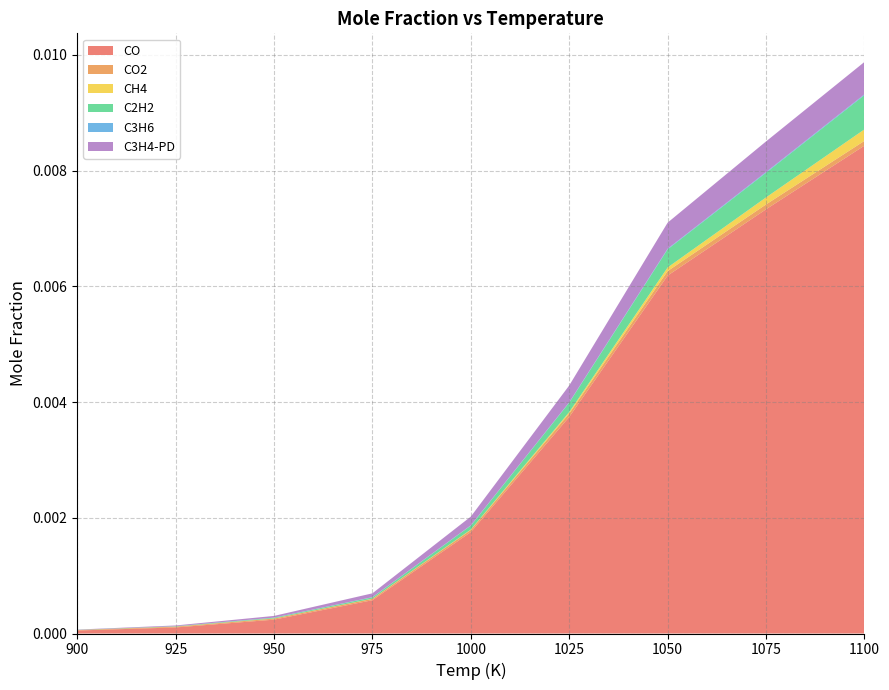

Reading left to right, transcribe all the data shown in this chart.

CO: 0.0	0.0	0.0	0.0	0.0	0.0	0.0	0.0	0.0
CO2: 0.0	0.0	0.0	0.0	0.0	0.0	0.0	0.0	0.0
CH4: 0.0	0.0	0.0	0.0	0.0	0.0	0.0	0.0	0.0
C2H2: 0.0	0.0	0.0	0.0	0.0	0.0	0.0	0.0	0.0
C3H6: 0.0	0.0	0.0	0.0	0.0	0.0	0.0	0.0	0.0
C3H4-PD: 0.0	0.0	0.0	0.0	0.0	0.0	0.0	0.0	0.0